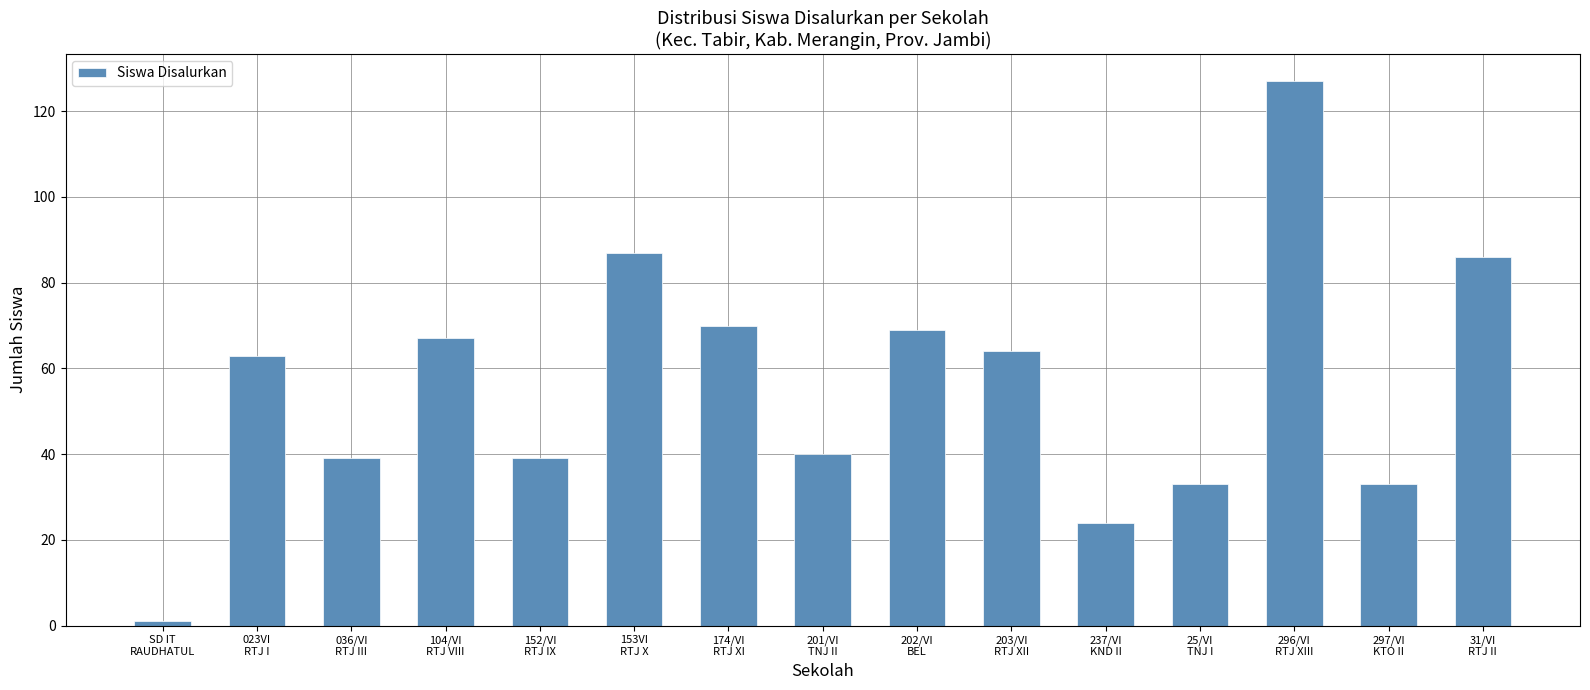

Does the chart contain any negative values?

No